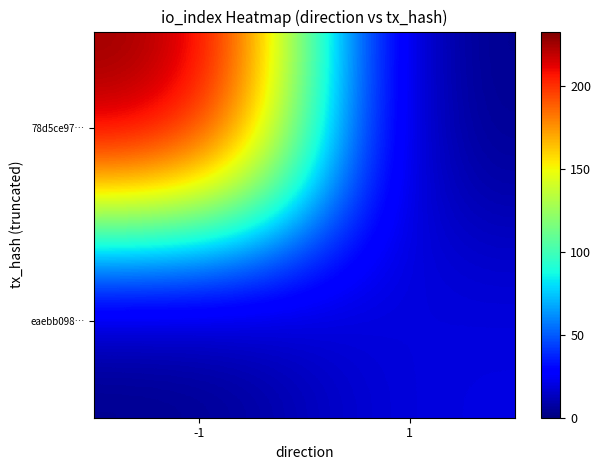

What is the maximum value shown in the chart?

233